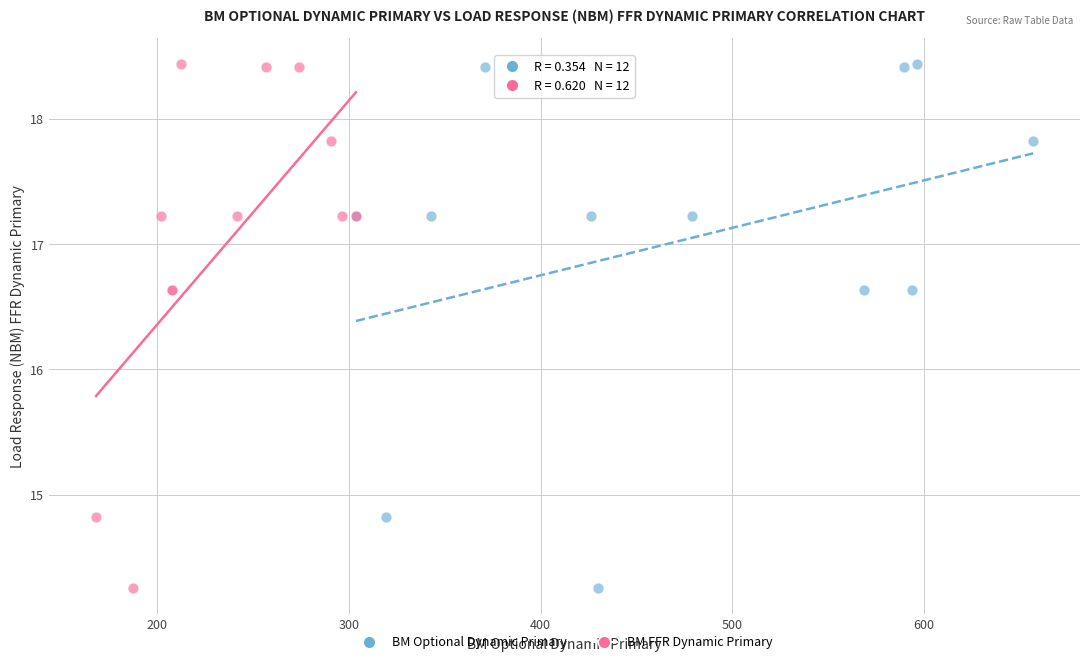

What are all the series names shown in the legend?

BM Optional Dynamic Primary, BM FFR Dynamic Primary